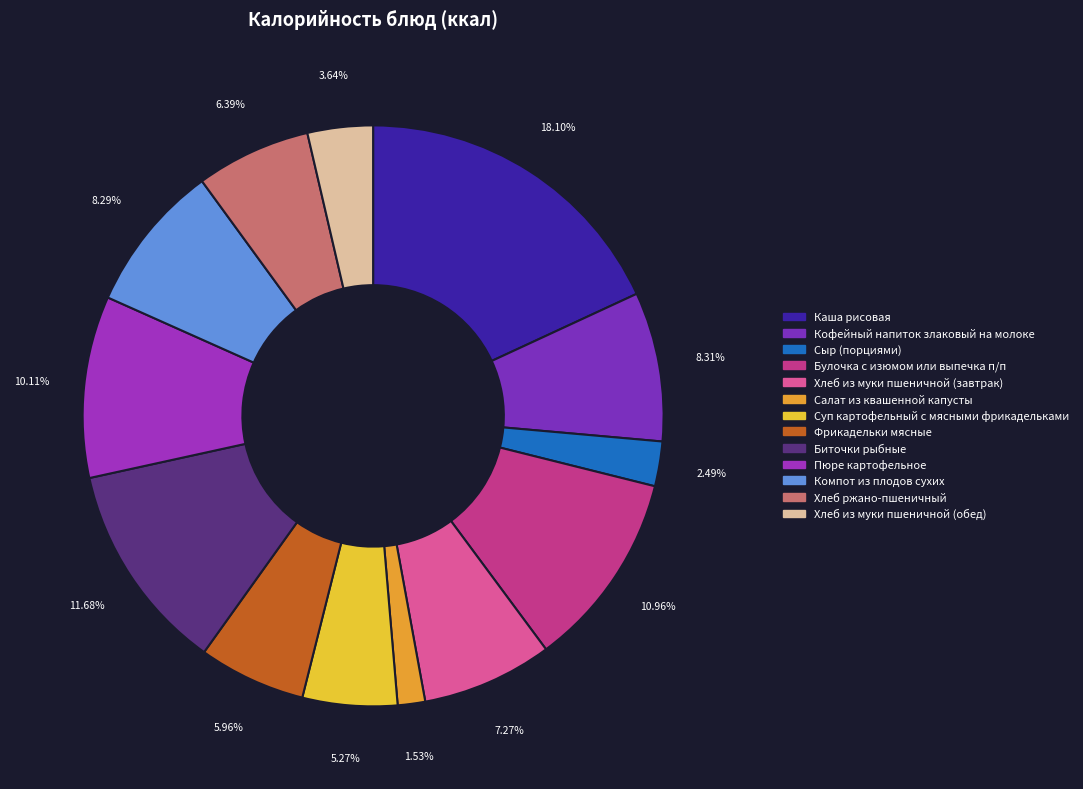

True or false: Кофейный напиток злаковый на молоке accounts for 2% of the total.

False